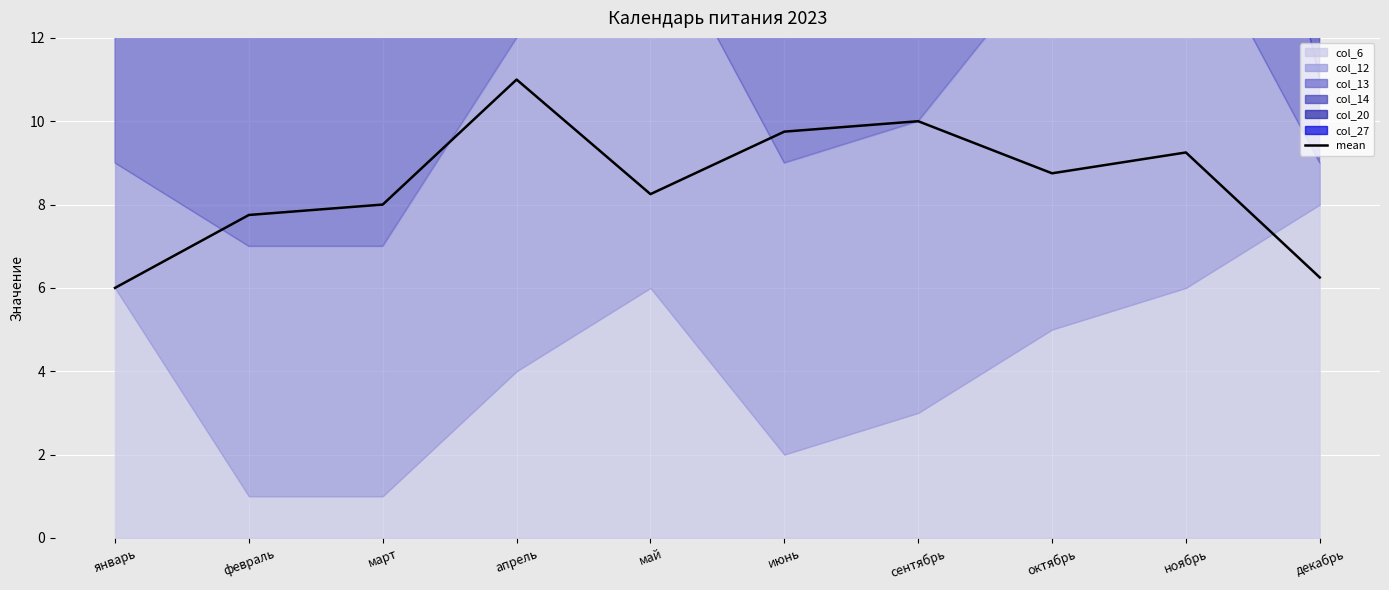

Which category has the highest value across all series?

апрель